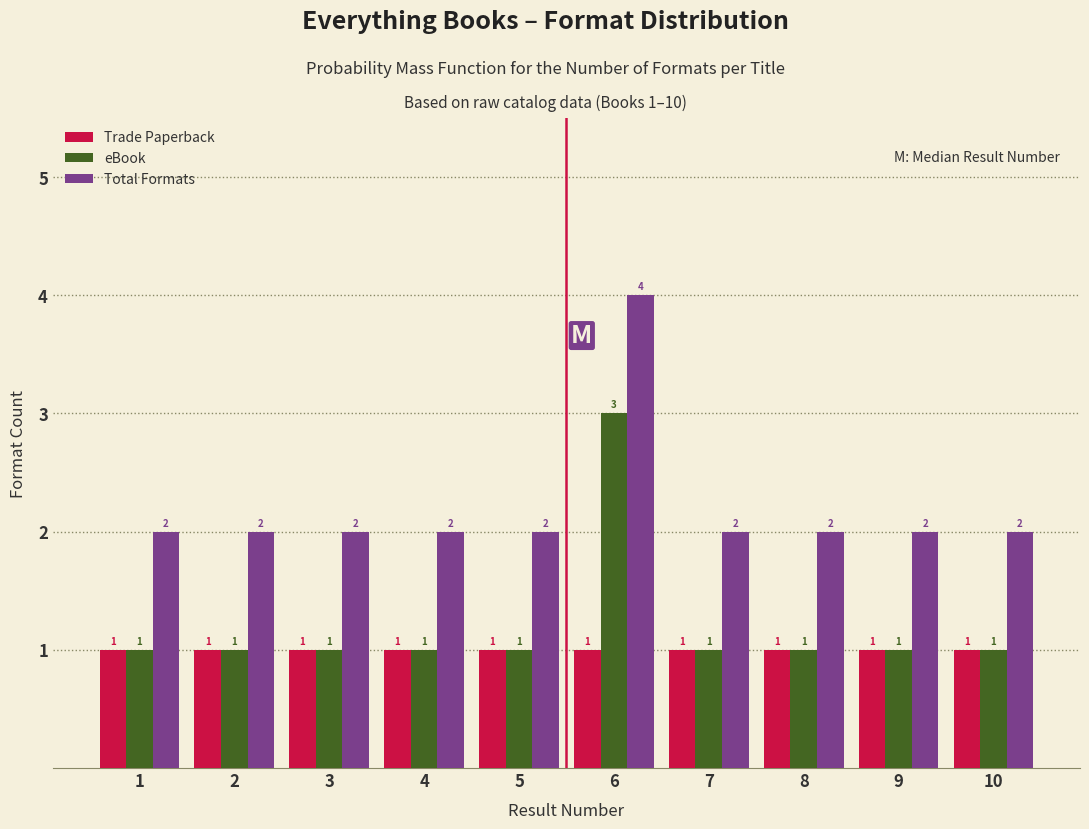

Reading right to left, transcribe all the data shown in this chart.

Trade Paperback: 1	1	1	1	1	1	1	1	1	1
eBook: 1	1	1	1	3	1	1	1	1	1
Total Formats: 2	2	2	2	4	2	2	2	2	2